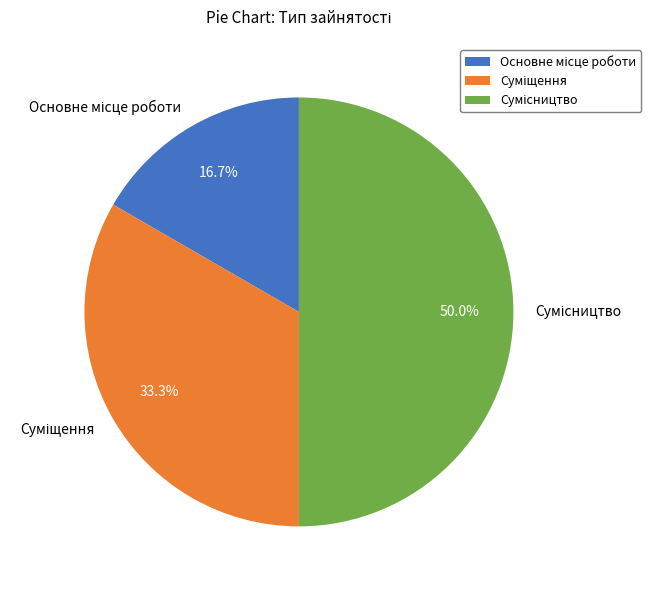

To the nearest percent, what is the difference between the largest and smallest slice percentages?

33%